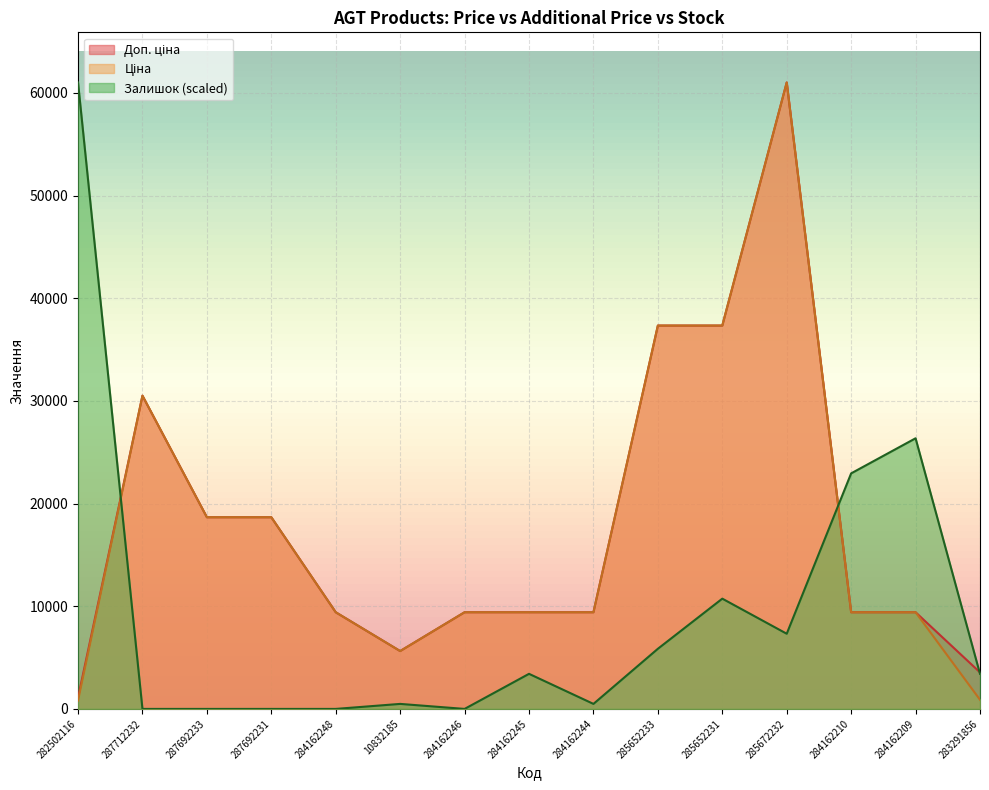

At which category is the sum across all series the highest?

285672232